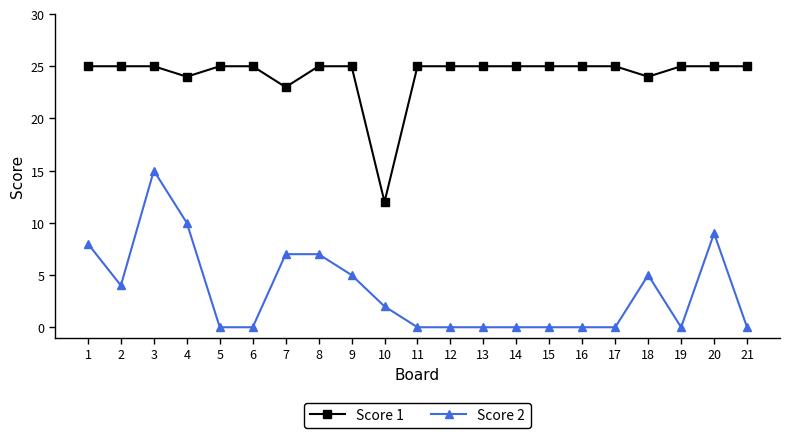

Between 2 and 8, which series saw the biggest shift?

Score 2